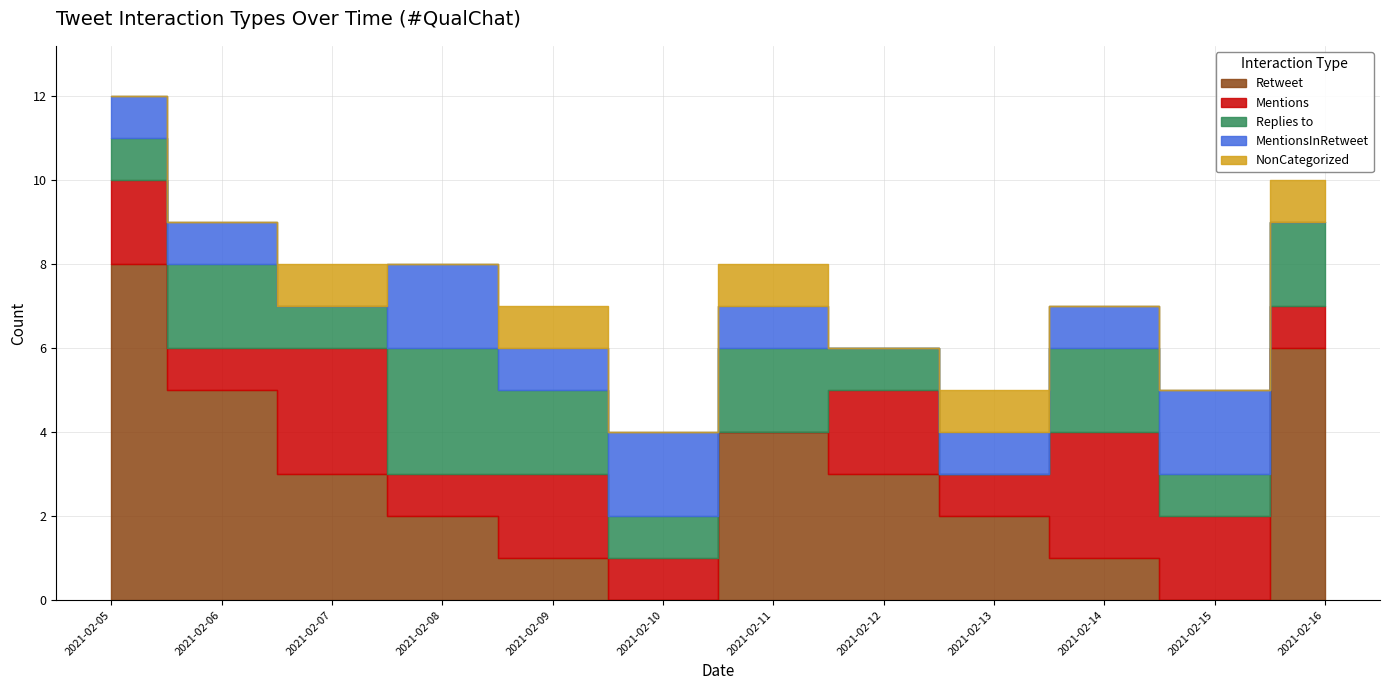

In Mentions, how many points are higher than both neighbors (excluding endpoints)?

4